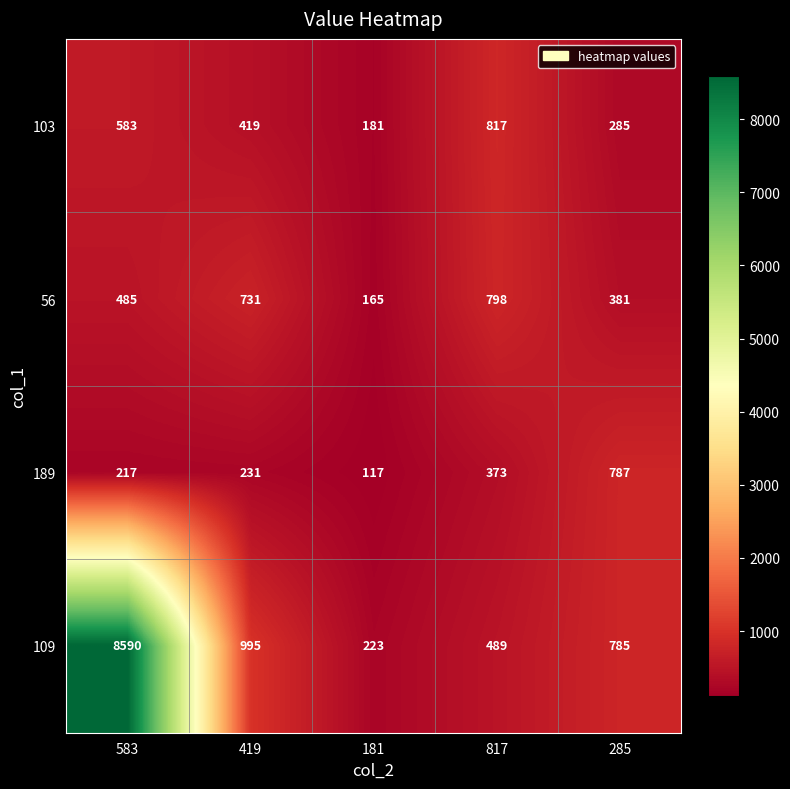

The 56 series shows 798 at 817. True or false?

True